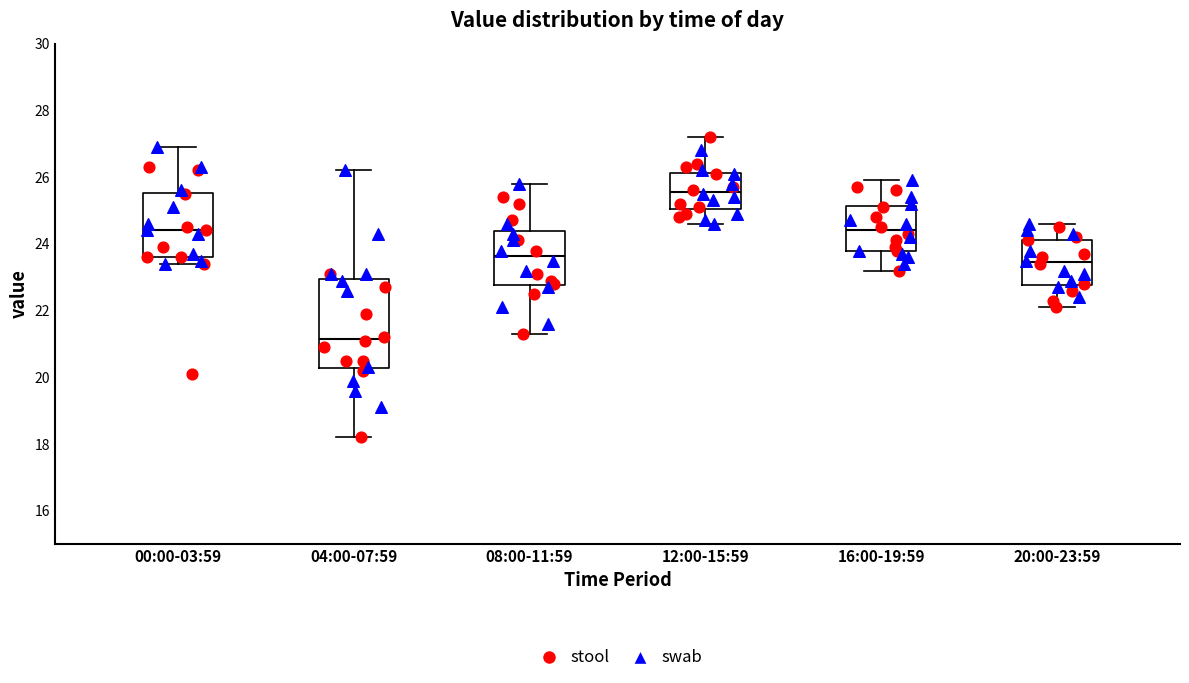

Which box is the tallest, from its lower edge to its upper edge?

04:00-07:59